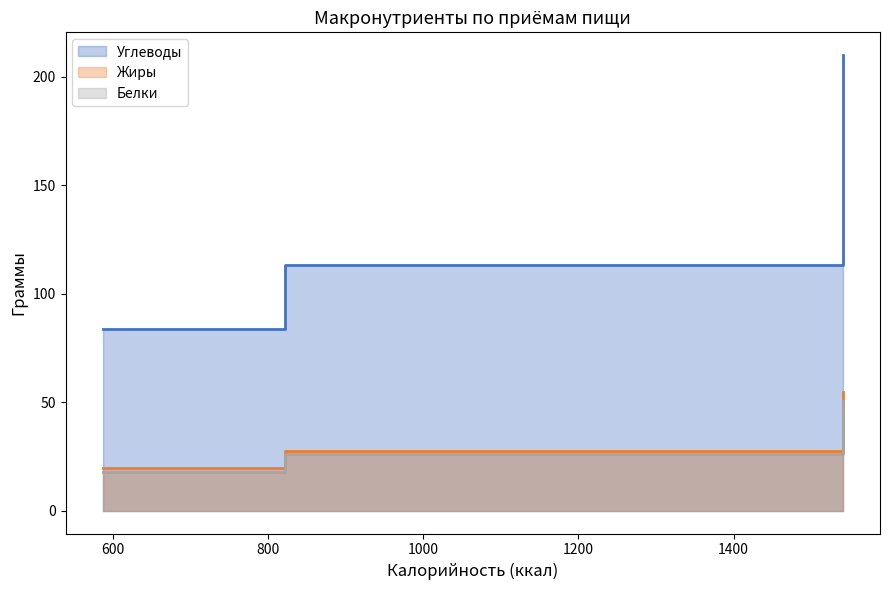

At Обед, list the series in order from largest to smallest.

Углеводы, Жиры, Белки